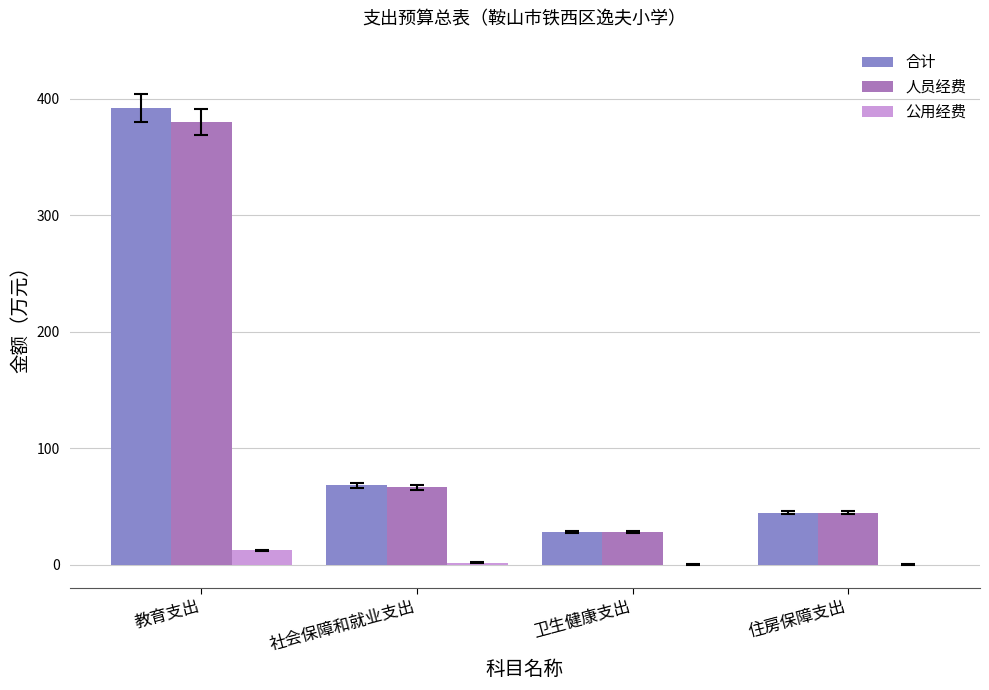

Count the number of categories in the chart.

4